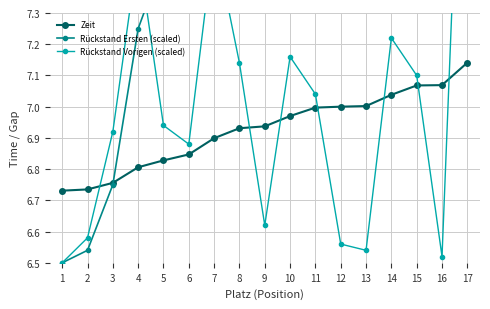

Is it true that Zeit equals 1.6 at 17?

False